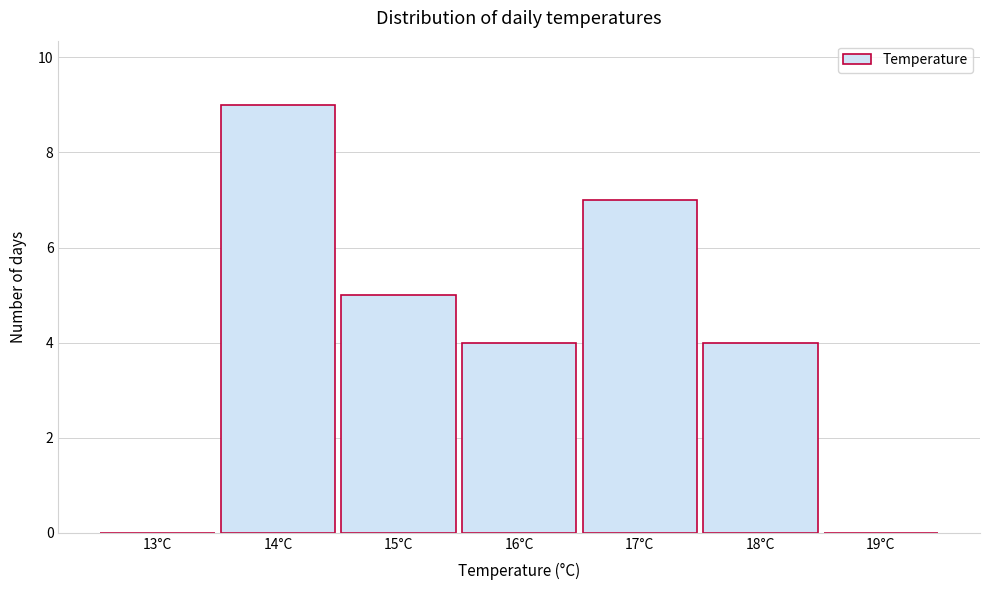

Reading left to right, list all the values displayed in this chart.

13°C=0	14°C=9	15°C=5	16°C=4	17°C=7	18°C=4	19°C=0